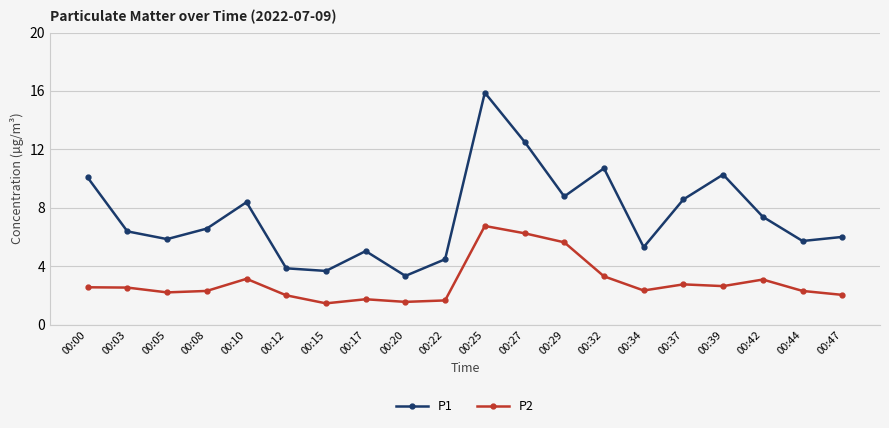

Count the number of categories in the chart.

20